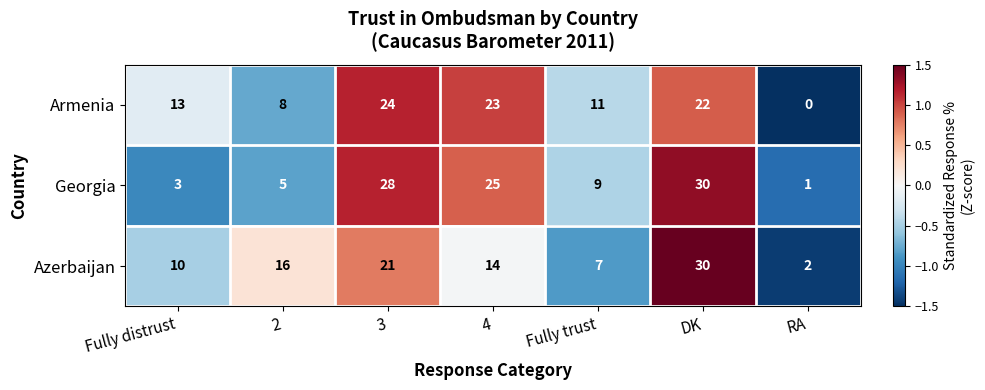

Which series has the widest spread of values?

Georgia